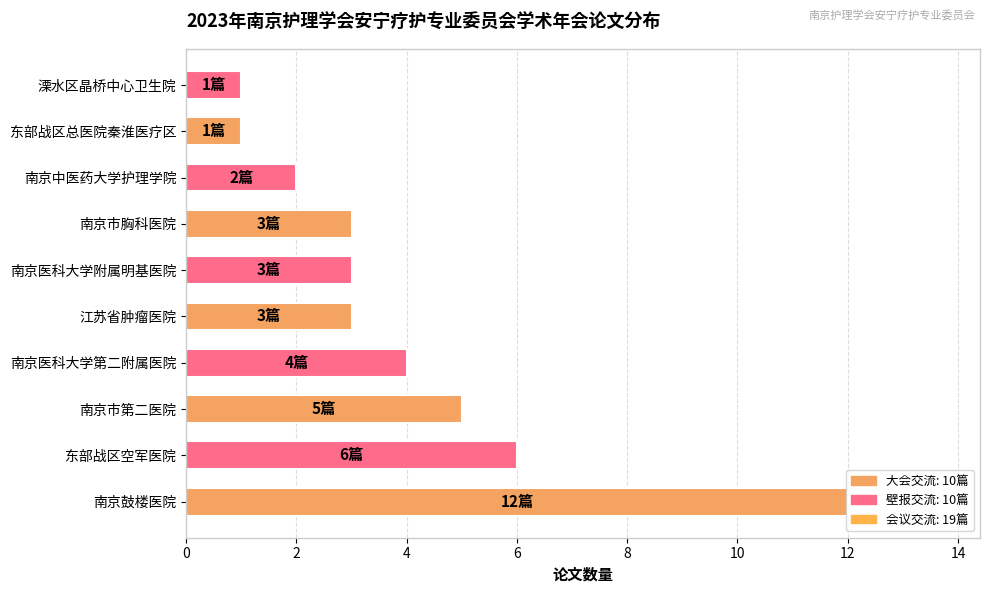

The value at 南京市胸科医院 is 5. True or false?

False